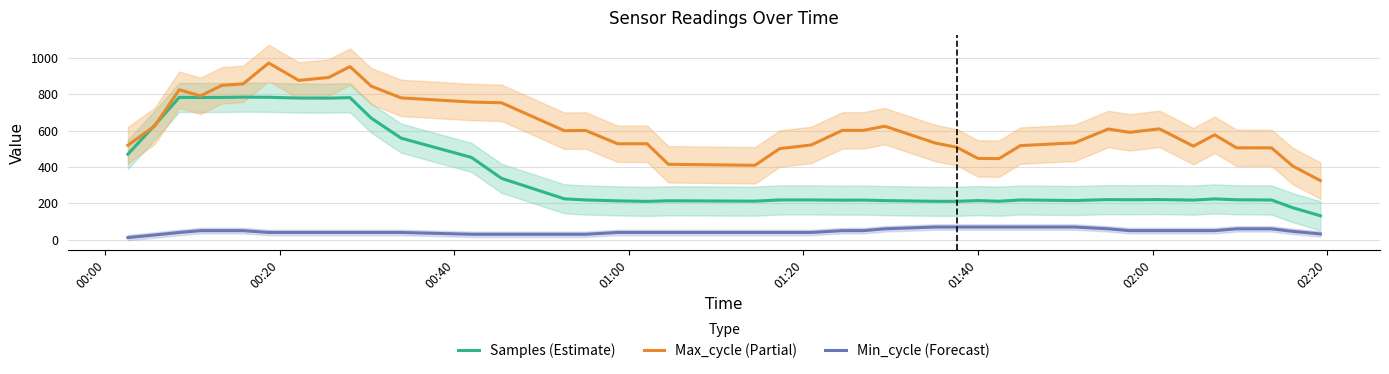

True or false: Samples (Estimate) and Min_cycle (Forecast) cross at least once.

False